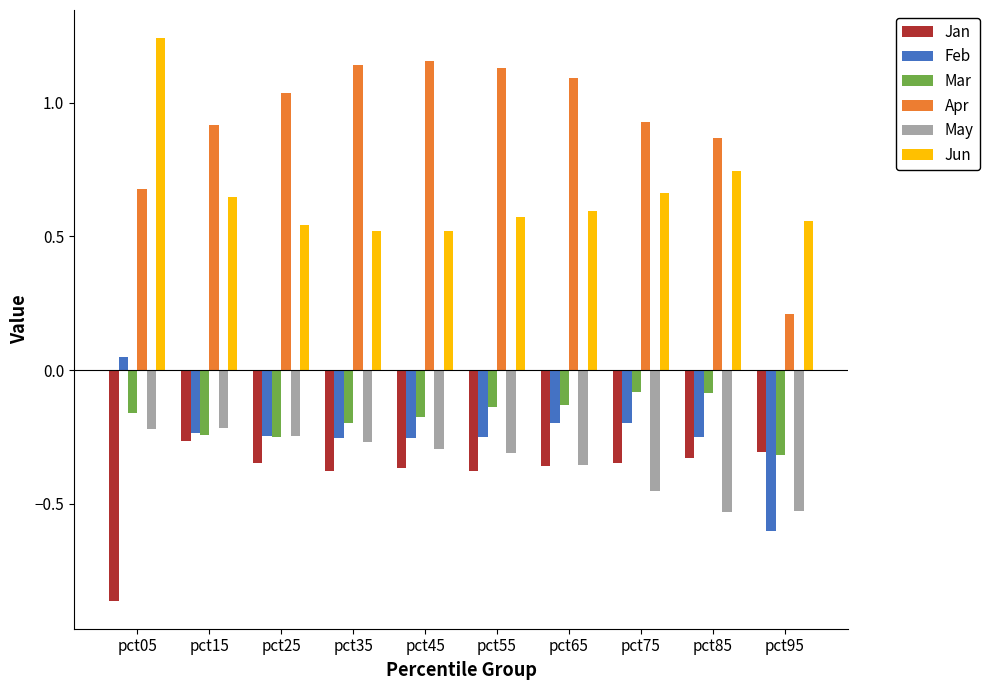

At how many categories does at least one series exceed 0?

10